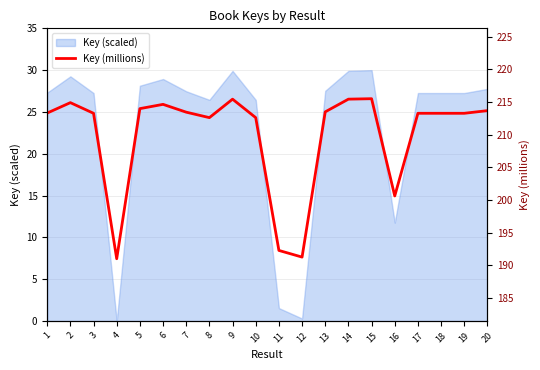

True or false: the data shows 320.6 at 2.

False